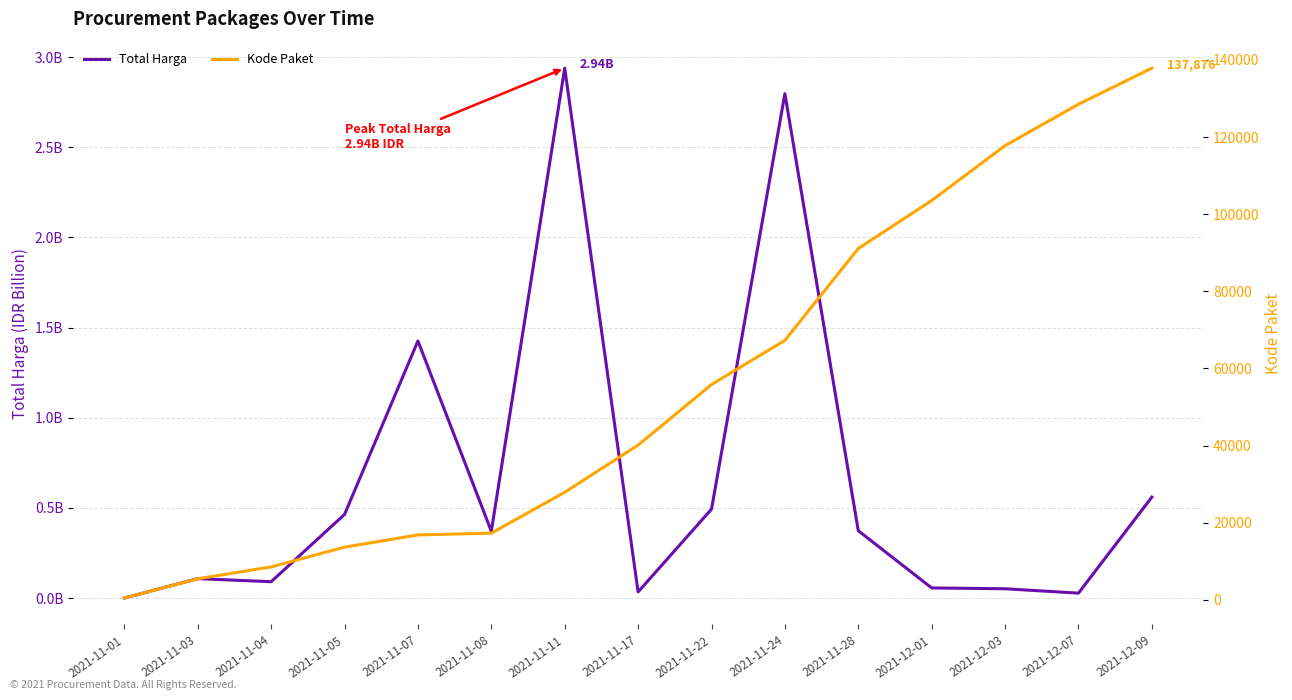

Which has a higher value, 2021-12-03 or 2021-11-24?

2021-11-24